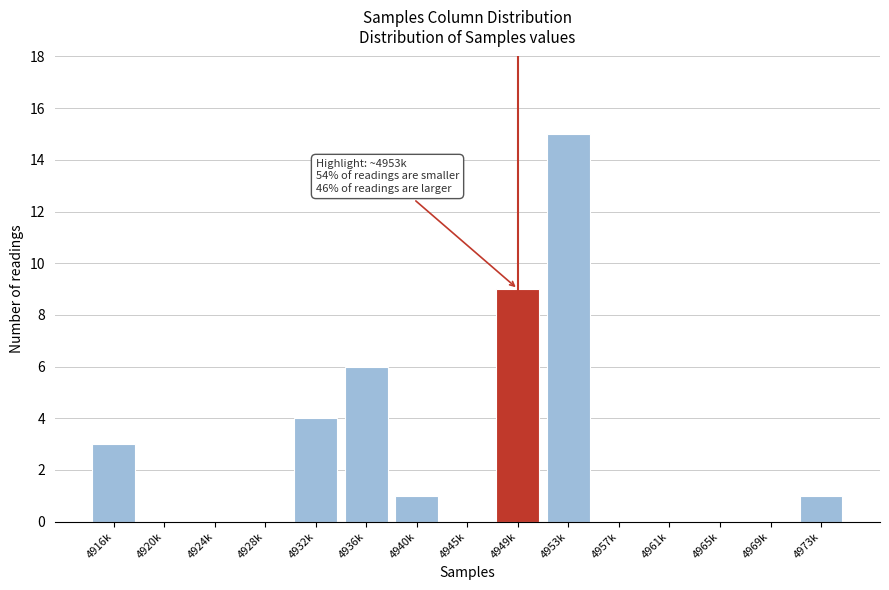

Reading right to left, transcribe all the data shown in this chart.

4973k=1	4969k=0	4965k=0	4961k=0	4957k=0	4953k=15	4949k=9	4945k=0	4940k=1	4936k=6	4932k=4	4928k=0	4924k=0	4920k=0	4916k=3